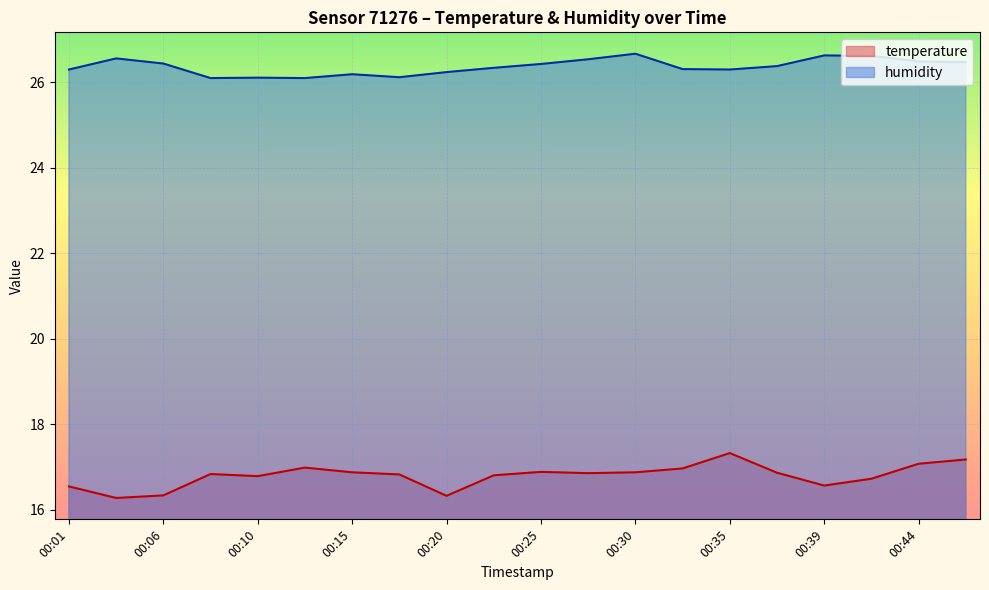

Rank the series by their average value, from highest to lowest.

humidity, temperature